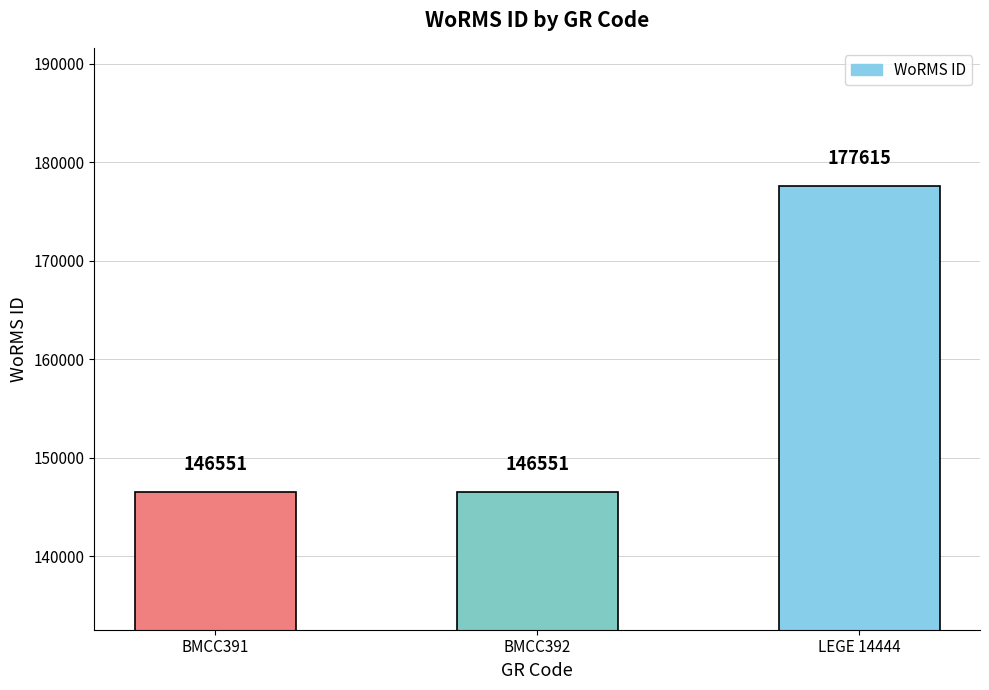

Are the bars horizontal?

No